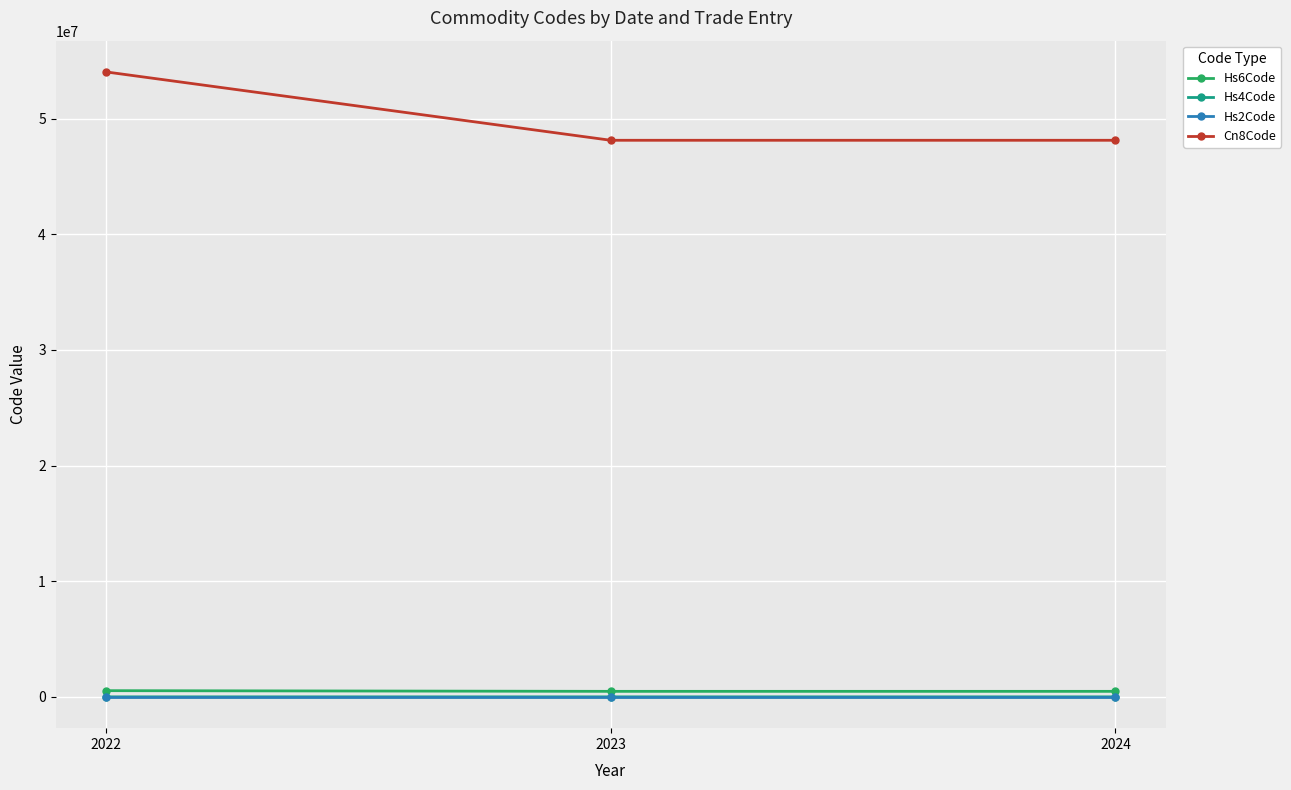

How many series are shown in this chart?

4